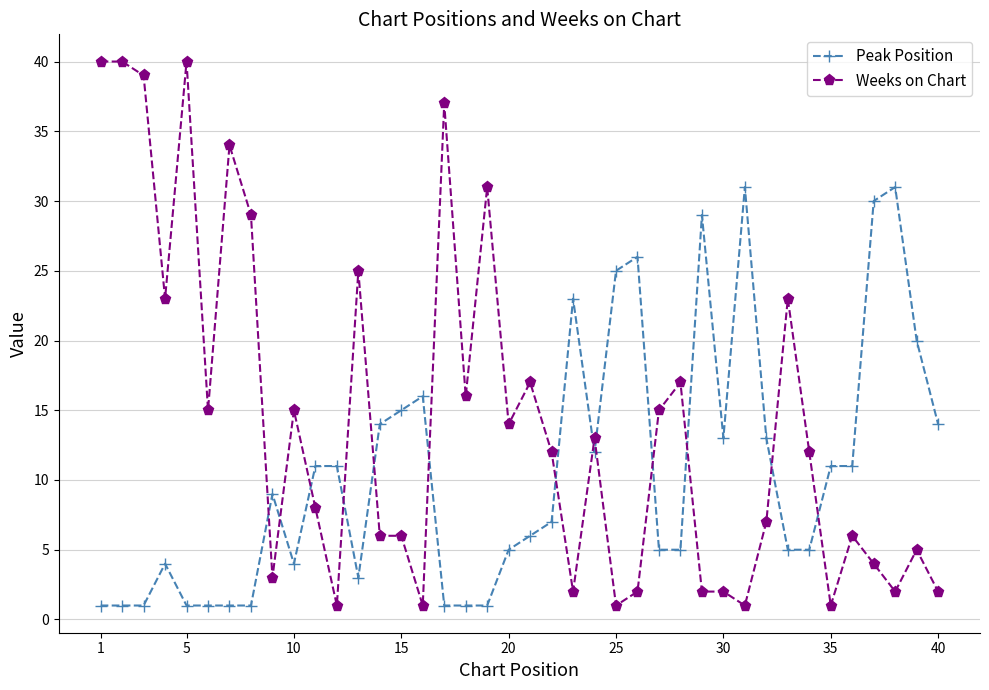

Does the chart have visible grid lines?

Yes